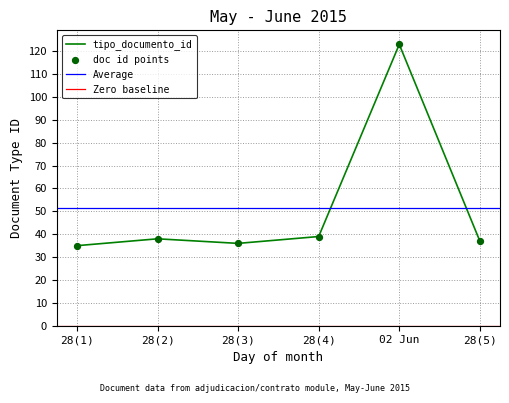

The value of tipo_documento_id at 28(1) is 54. True or false?

False